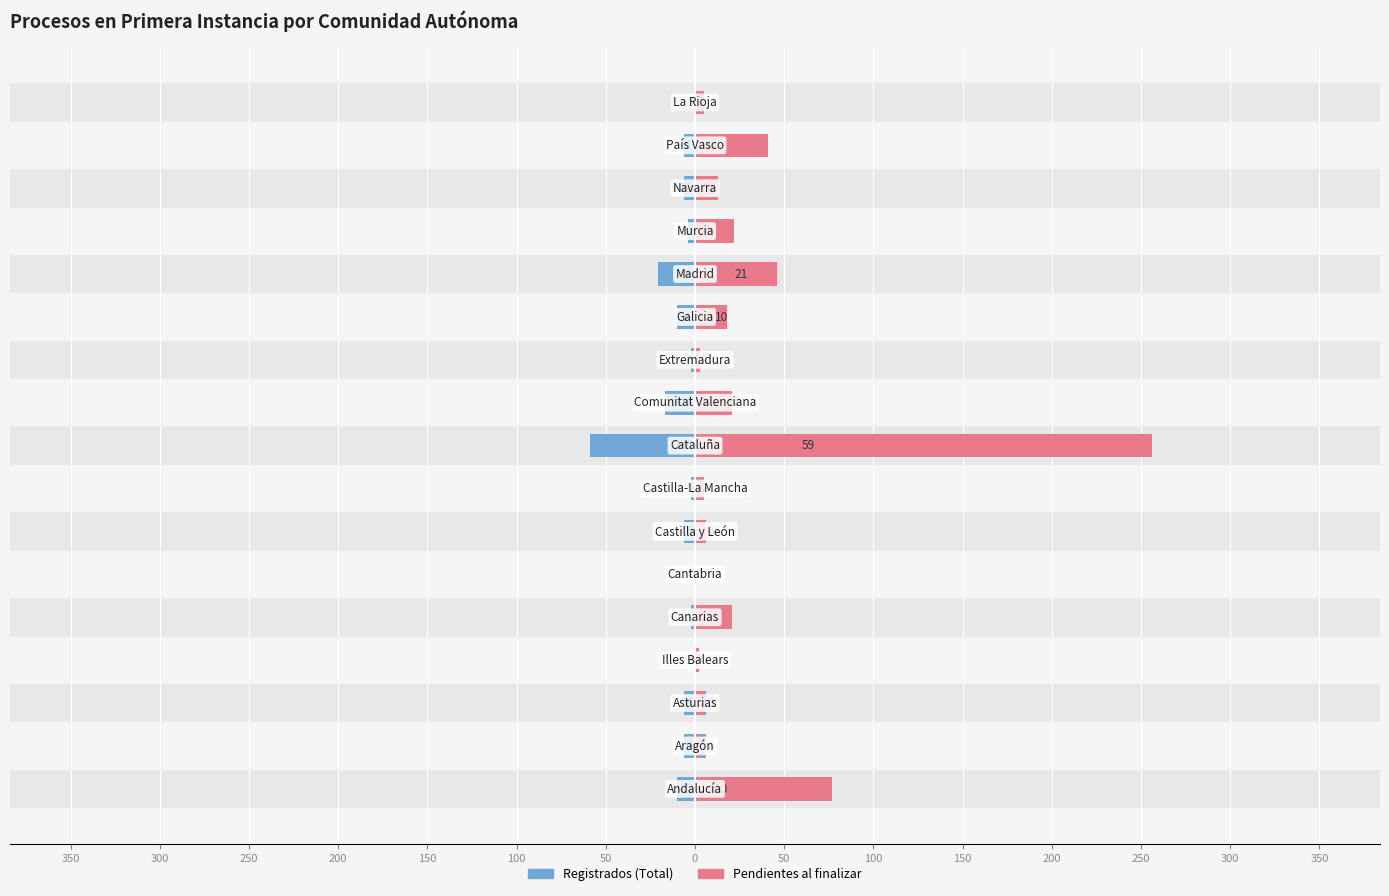

What value does the Registrados (Total) series have at 50?

59